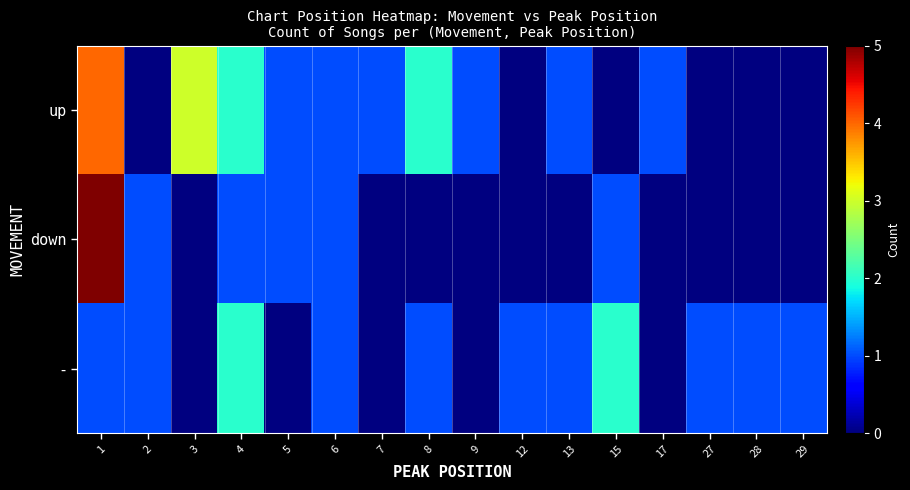

At how many categories does at least one series exceed 4?

1